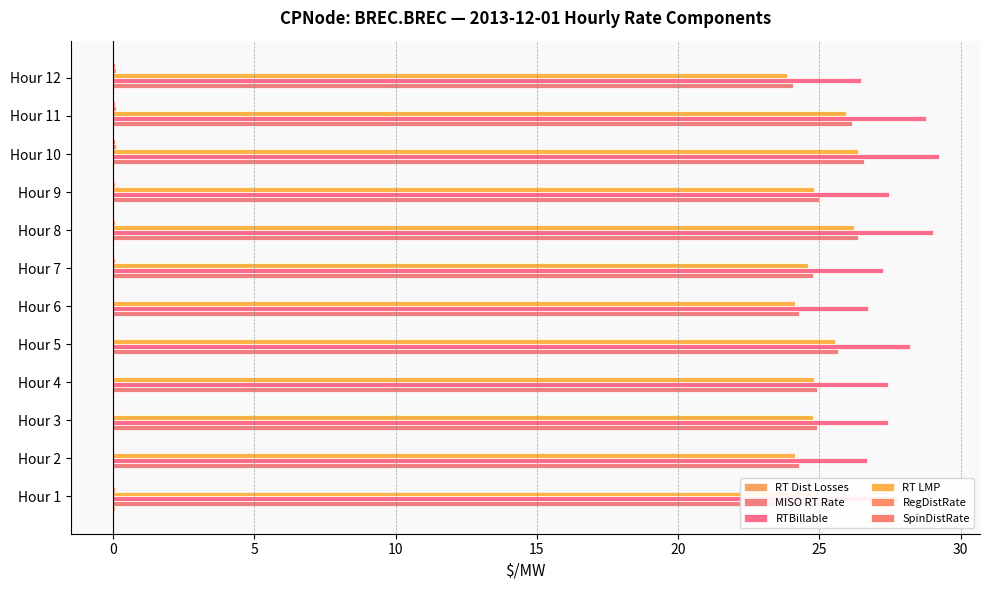

How many series are shown in this chart?

6